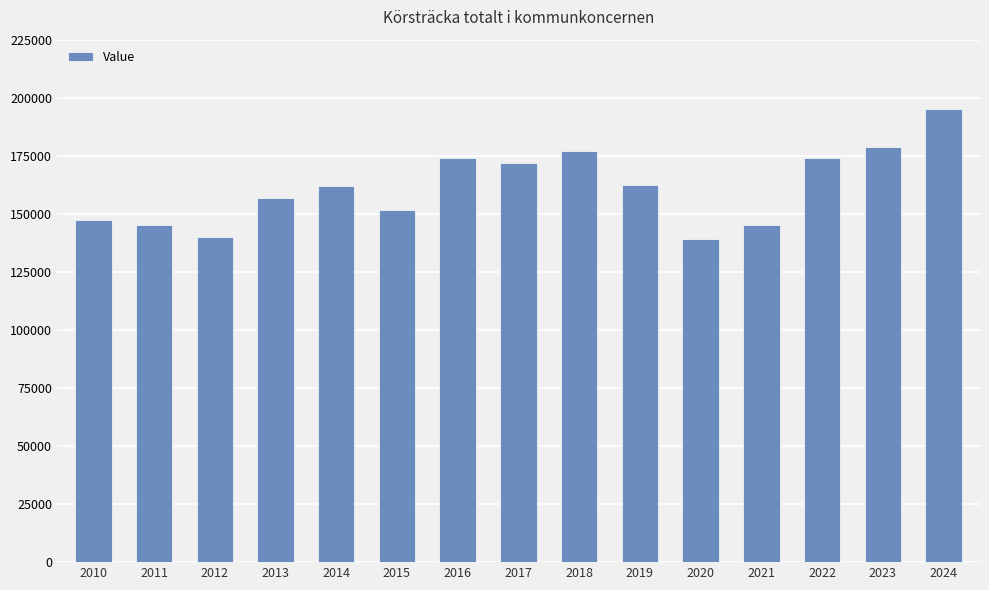

The value at 2010 is 147405. True or false?

True